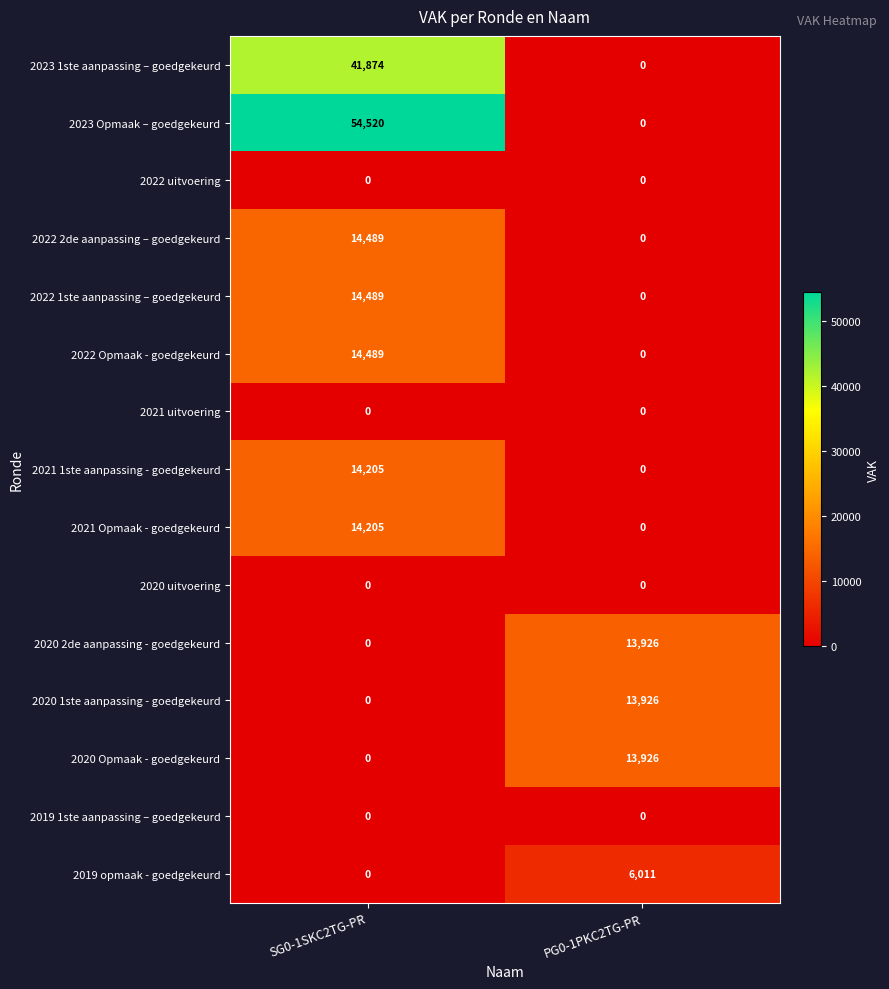

Where is 2019 opmaak - goedgekeurd nearest to the value 3005?

SG0-1SKC2TG-PR